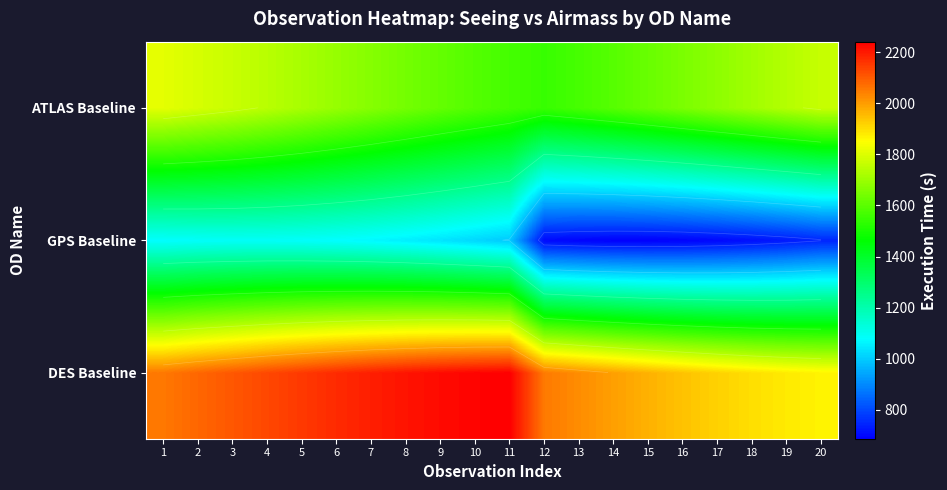

What is the spread (max minus min) of values at 4?

1043.6